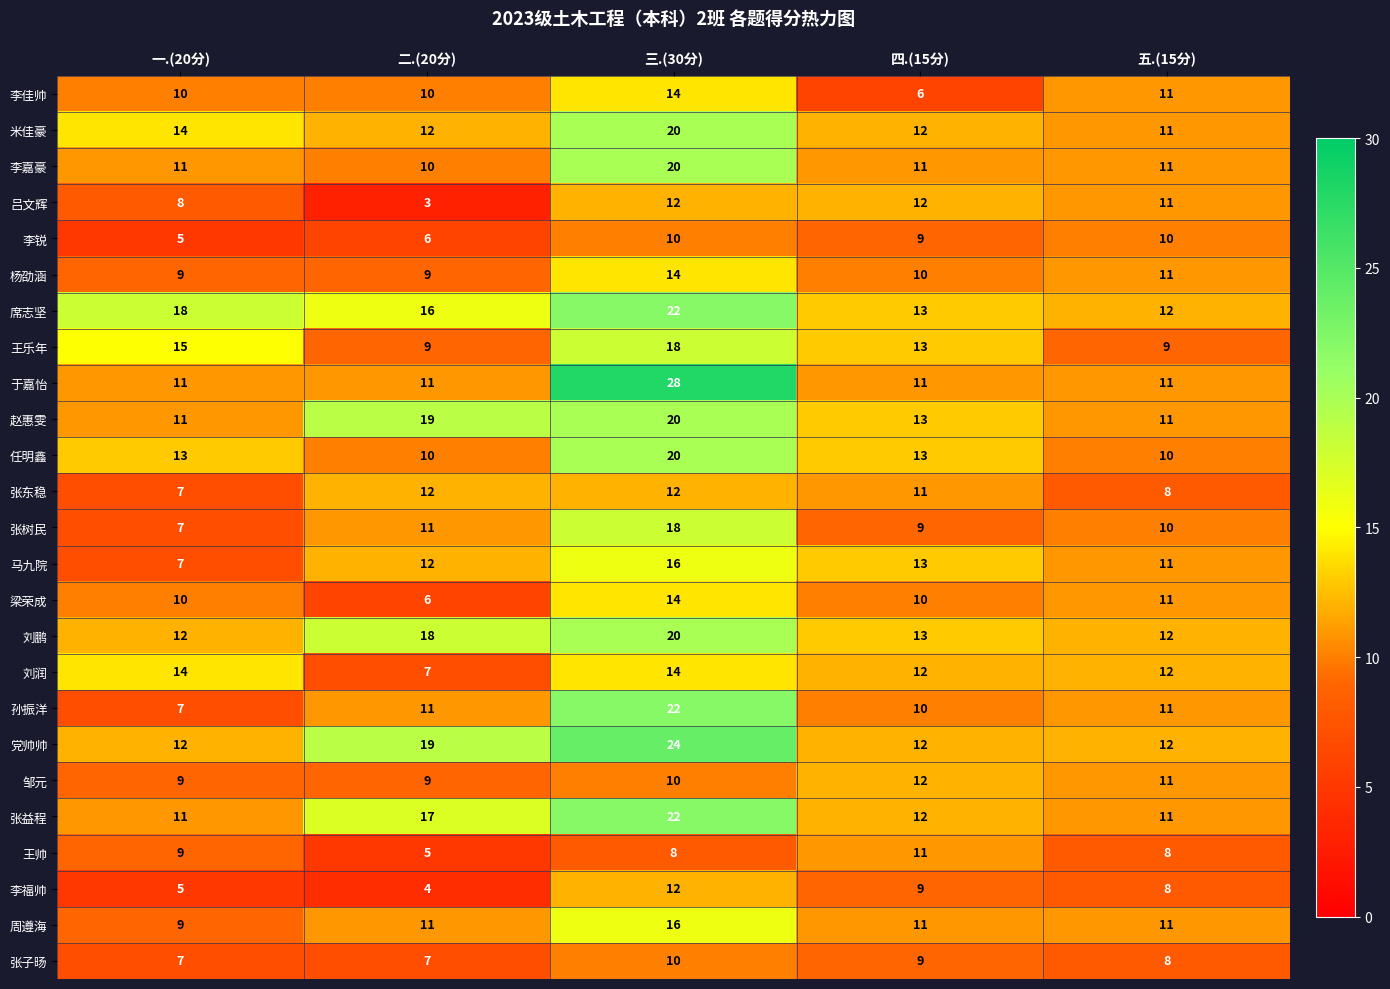

At how many categories does at least one series exceed 10?

5